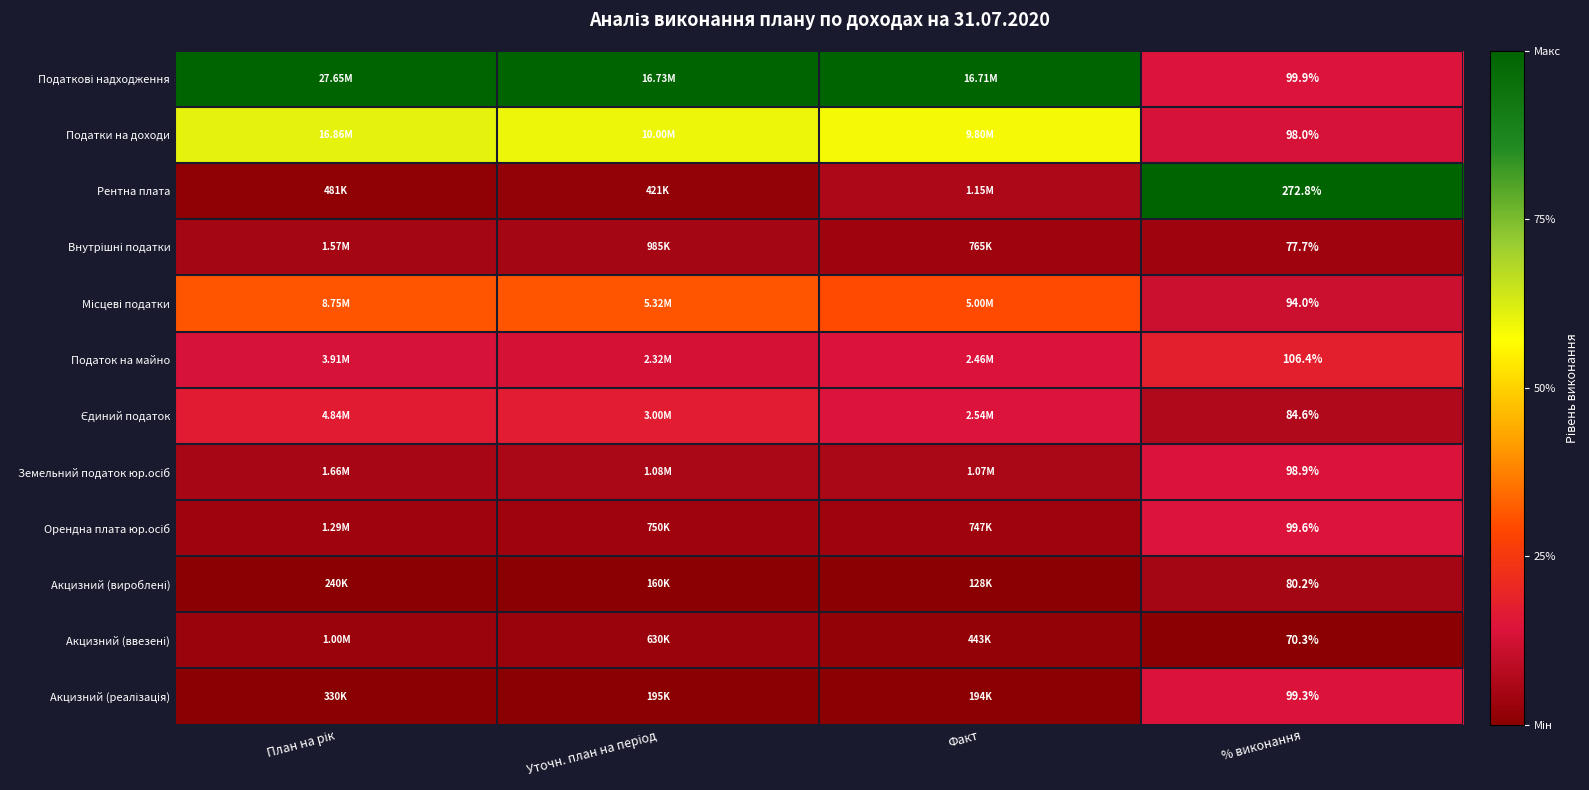

Is the value of Податкові надходження at Уточн. план на період greater than the value of Податок на майно at Уточн. план на період?

Yes